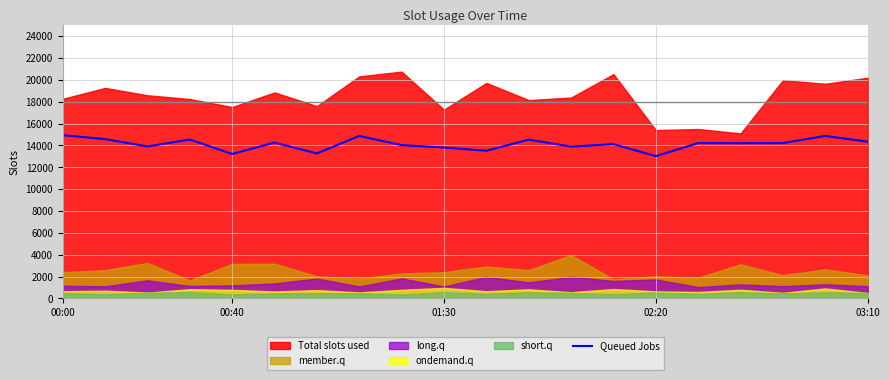

The value of Queued Jobs at 02:20 is 21996.3. True or false?

False